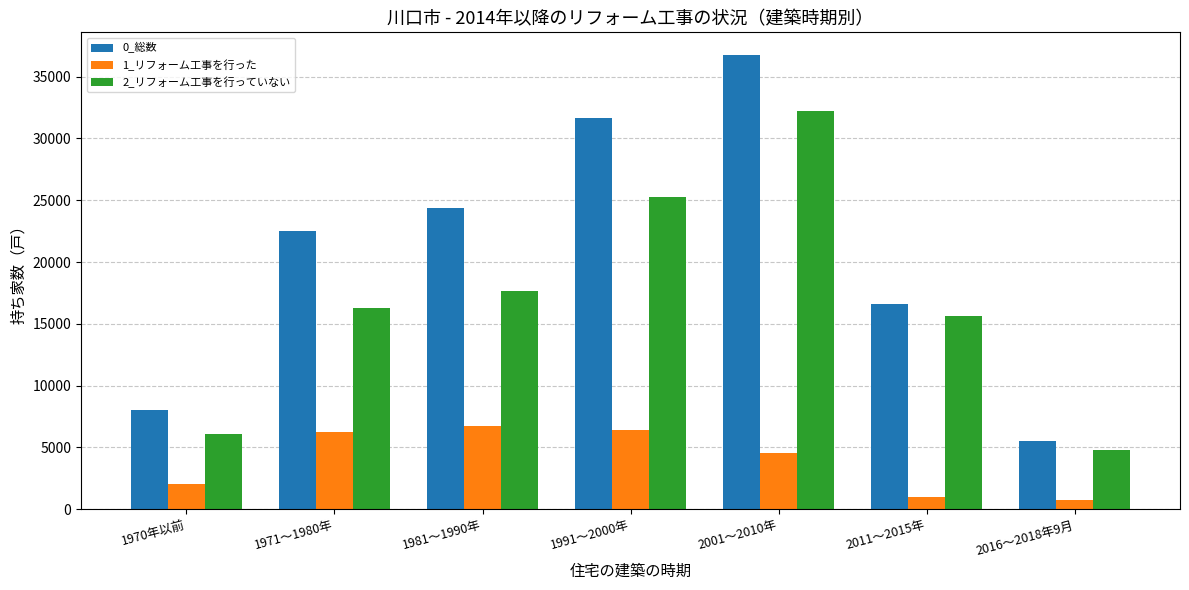

Rank the series by their average value, from highest to lowest.

0_総数, 2_リフォーム工事を行っていない, 1_リフォーム工事を行った